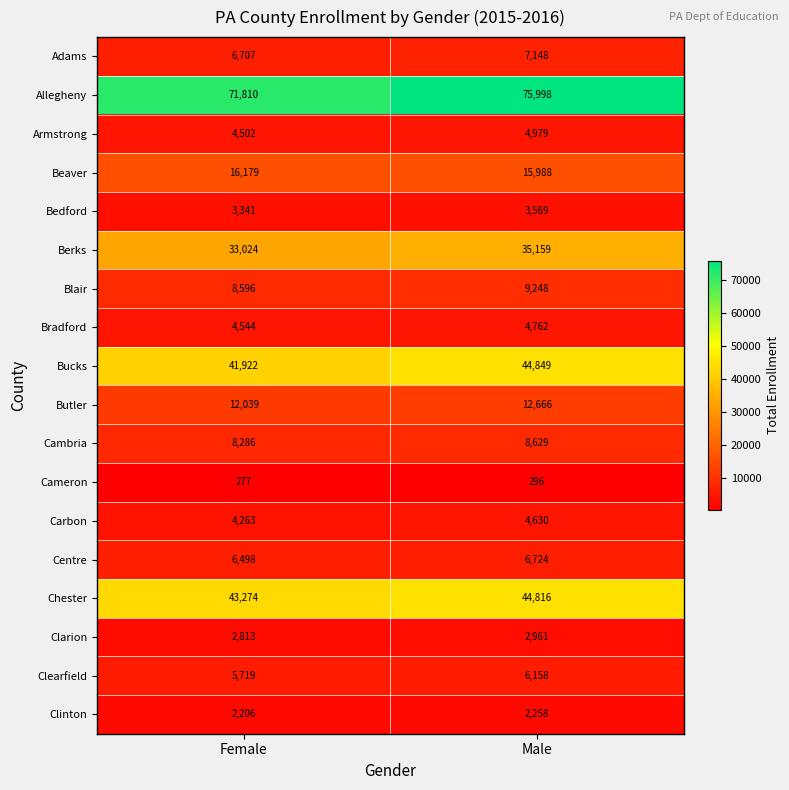

Count the number of data series in this chart.

18